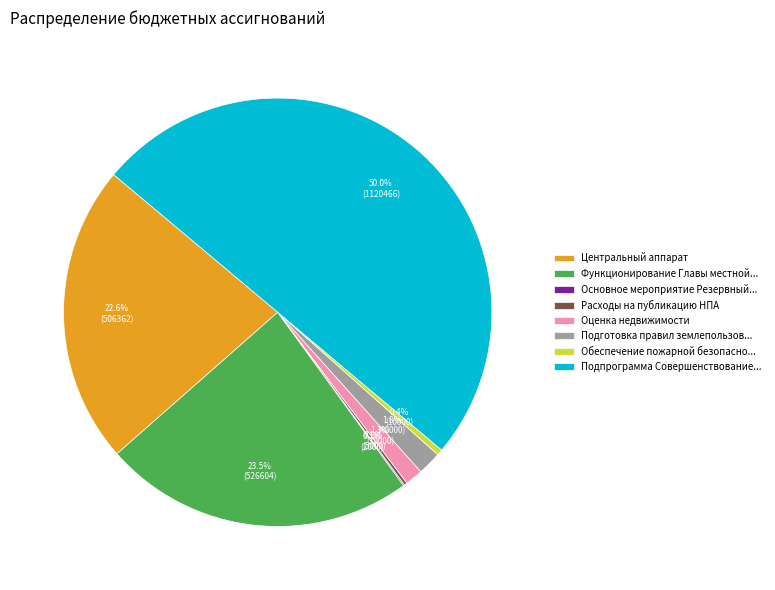

Which has a higher value, Подготовка правил землепользов... or Подпрограмма Совершенствование...?

Подпрограмма Совершенствование...